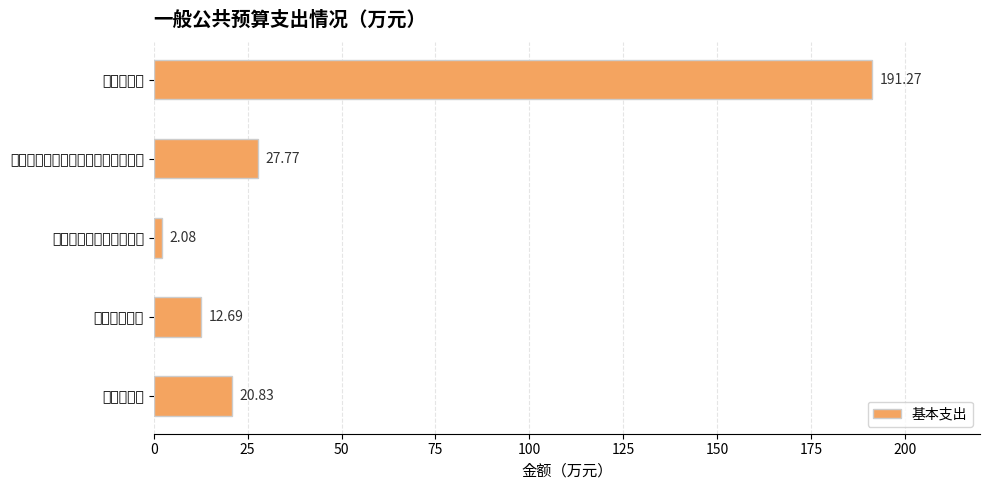

What is the difference between the maximum and second lowest values?

178.6